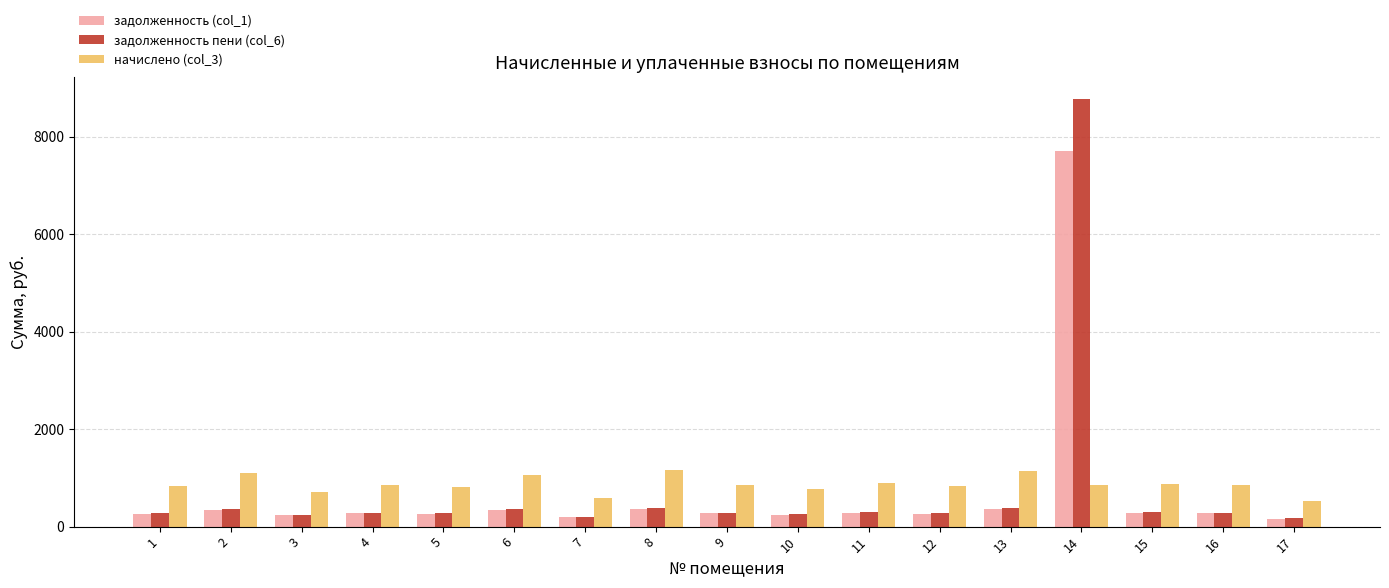

Where does the задолженность (col_1) series first go above 276?

2